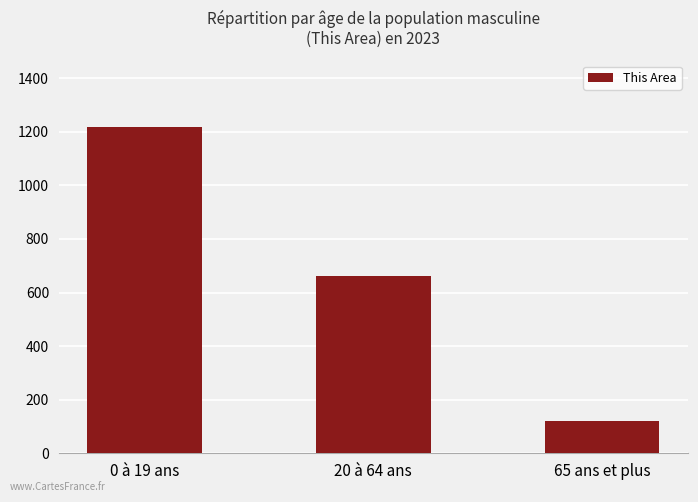

What is the sum of all values?

1999